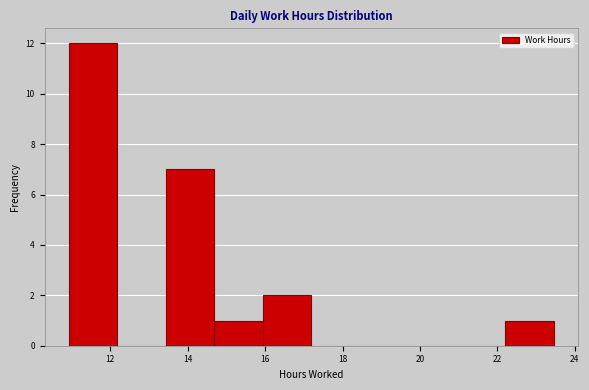

Reading left to right, list every bar in this chart as the range it spans on the x-axis followed by its height. Neither the bar edges nor the heights are printed on the chart, so give them approximately, as read against the axes.

11.0 to 12.2: 12
12.2 to 13.4: 0
13.4 to 14.6: 7
14.6 to 16.0: 1
16.0 to 17.2: 2
17.2 to 18.4: 0
18.4 to 19.8: 0
19.8 to 21.0: 0
21.0 to 22.2: 0
22.2 to 23.4: 1